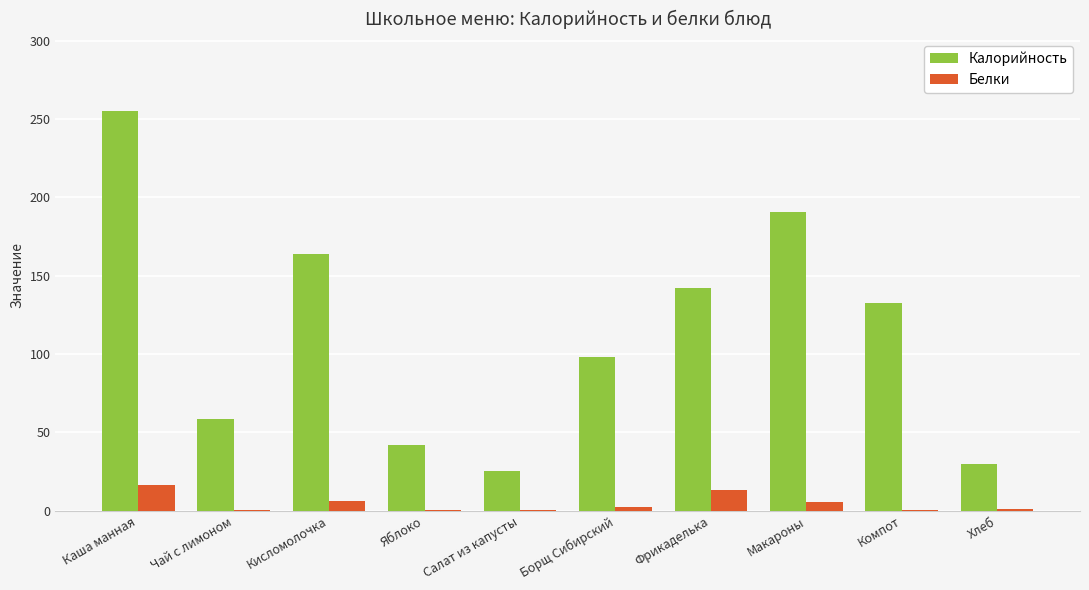

What is the maximum value shown in the chart?

255.0